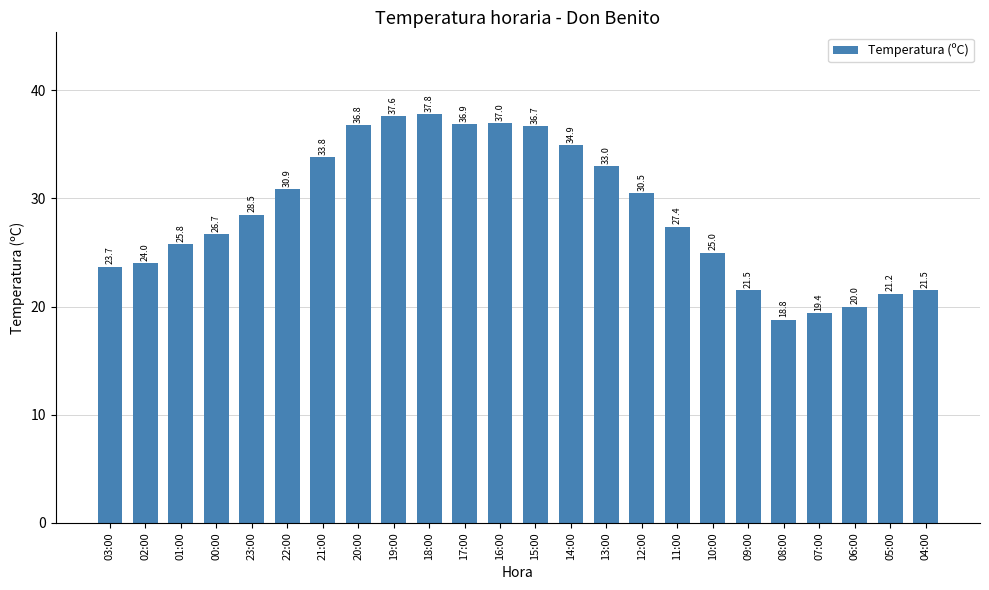

Count the number of data series in this chart.

1